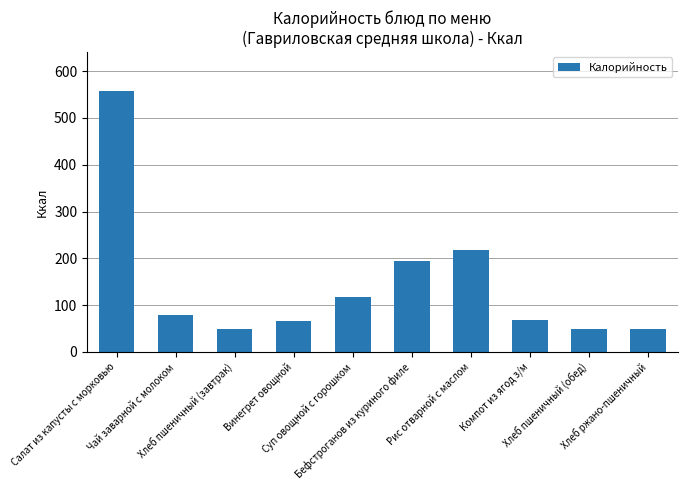

What is the ratio of the value at Хлеб ржано-пшеничный to the value at Чай заварной с молоком?

0.6